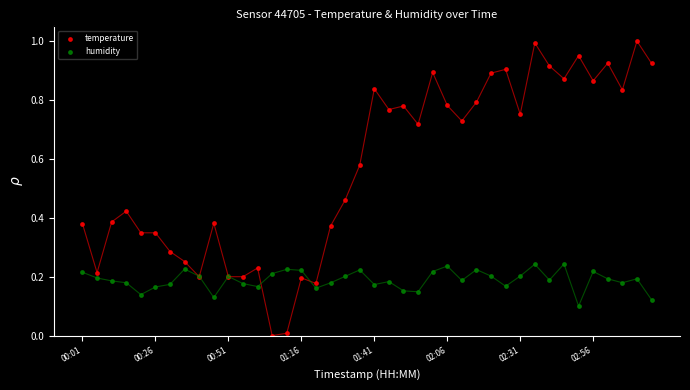

Which series has the largest Y range (max minus min)?

temperature